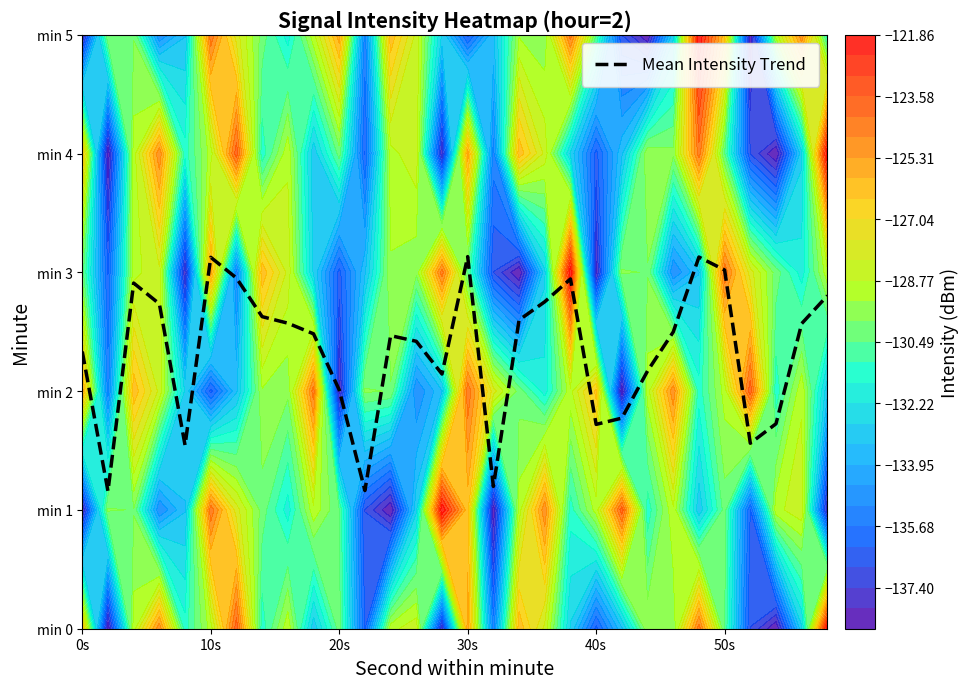

Is it true that the value at 8 is 1.8?

False